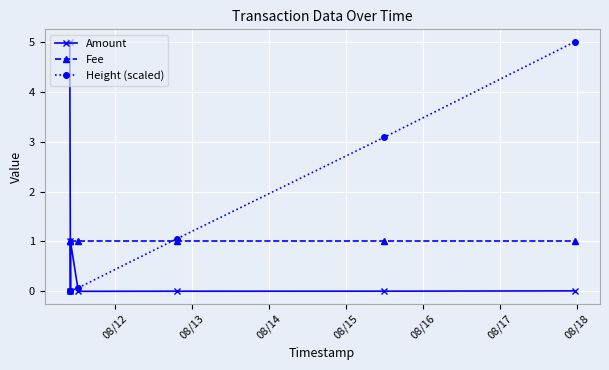

Is this an area chart (filled region under the line)?

No